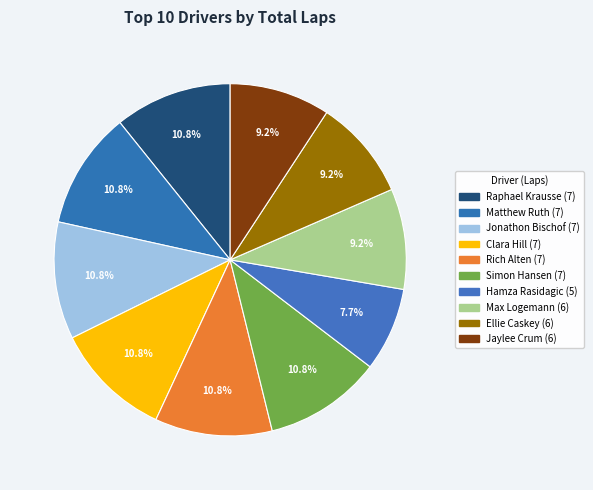

To the nearest percent, what percentage of the pie is Clara Hill?

11%